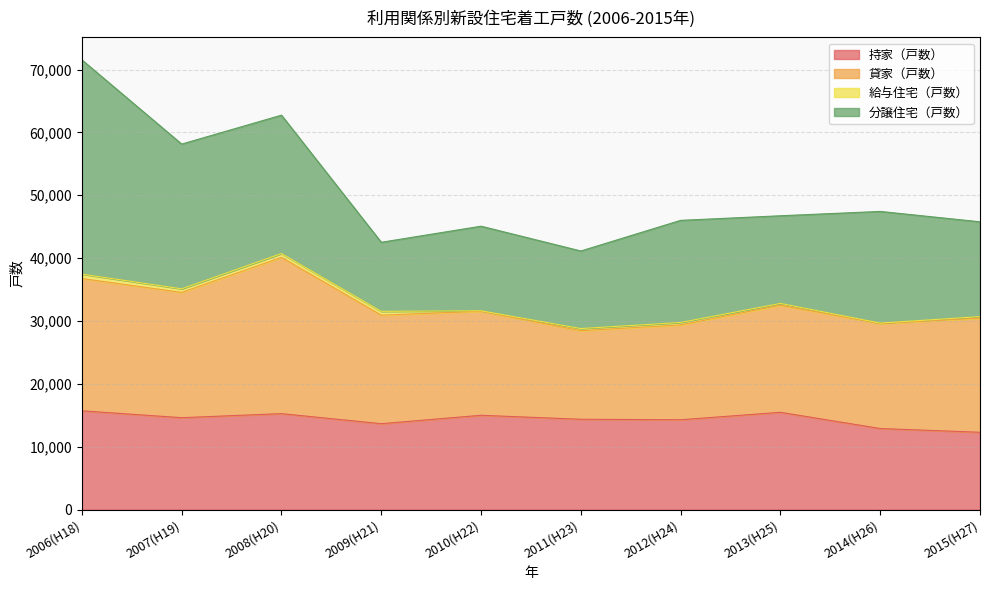

At which category does 貸家（戸数） reach its first local valley?

2007(H19)